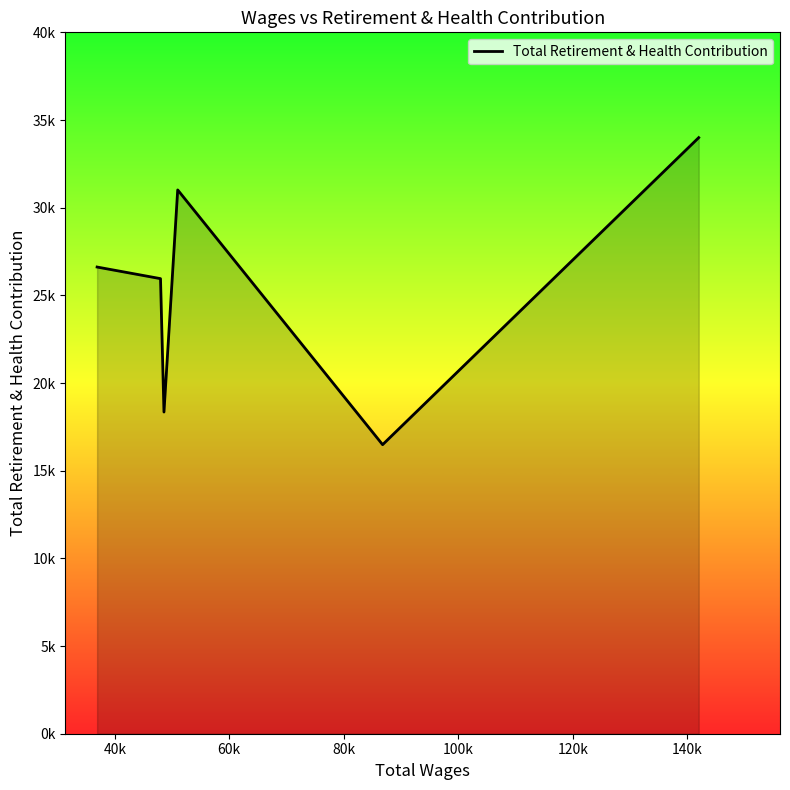

Does the chart have visible grid lines?

No